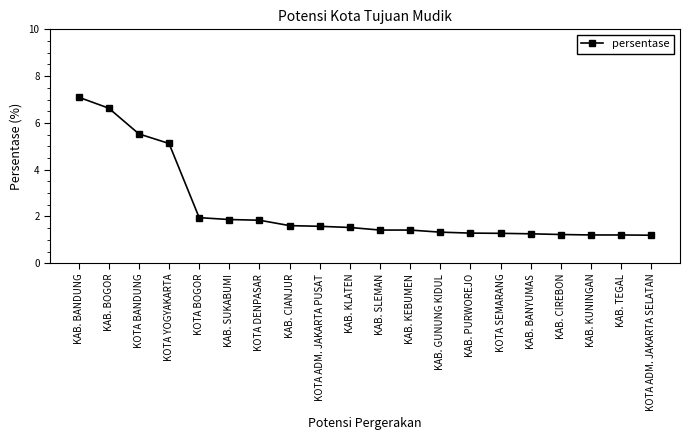

Between KAB. CIREBON and KOTA DENPASAR, which is larger?

KOTA DENPASAR